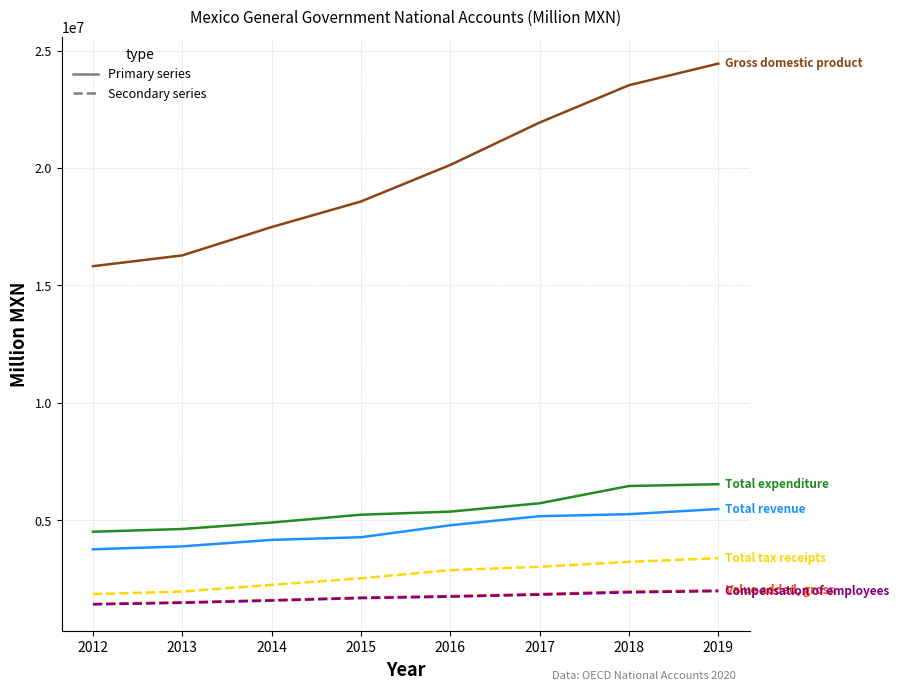

What is the greatest value displayed?

24443014.3